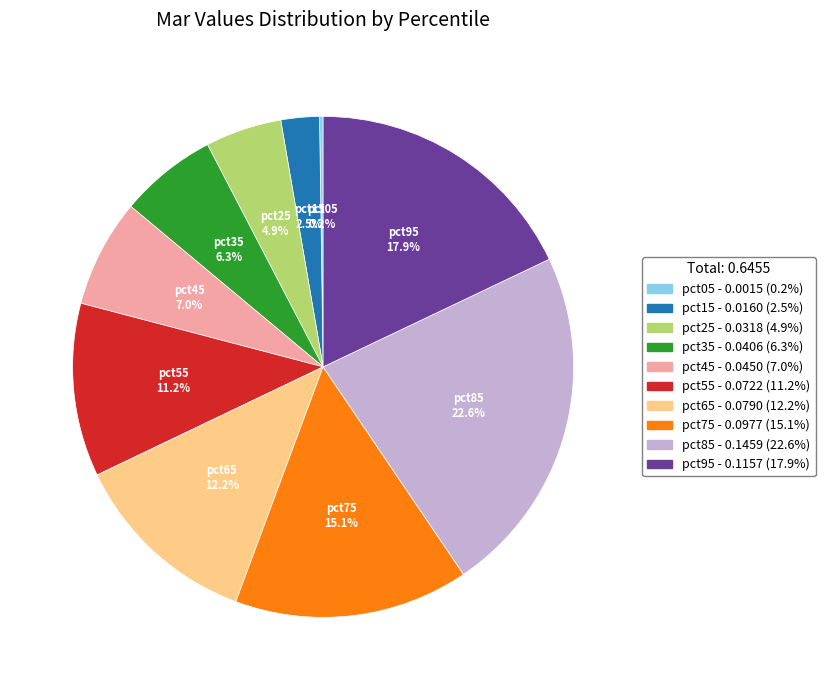

What is the largest slice in the pie chart?

pct85